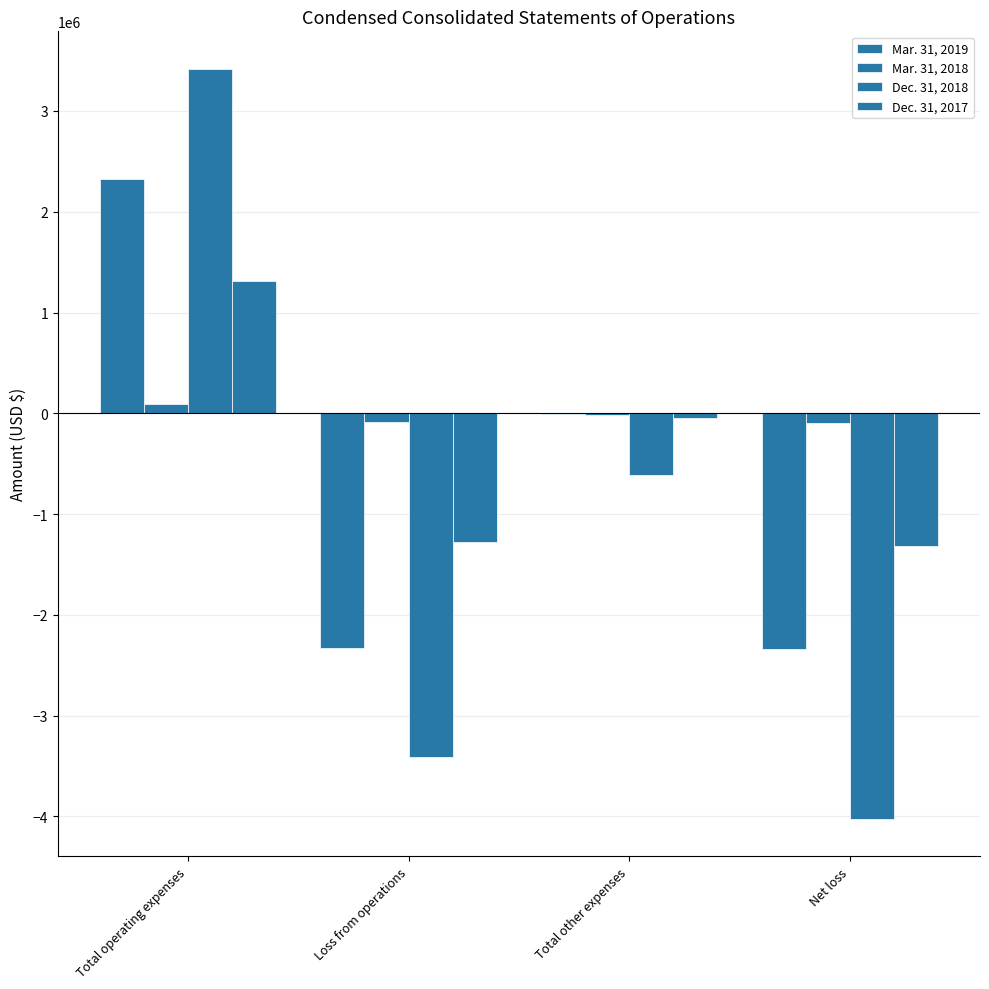

Rank the series by their average value, from lowest to highest.

Dec. 31, 2018, Mar. 31, 2019, Dec. 31, 2017, Mar. 31, 2018